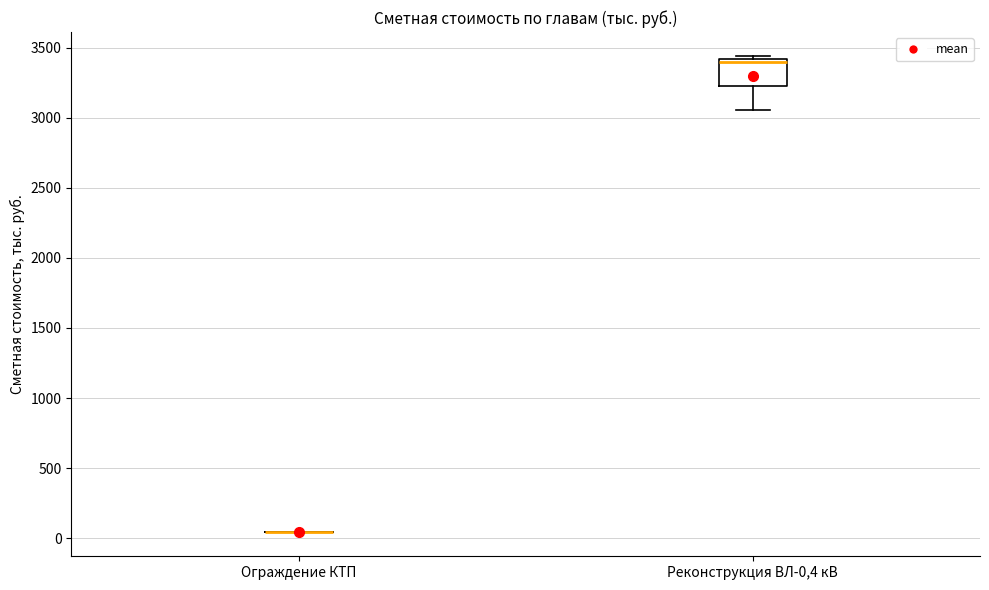

Reading left to right, read every box against the y-axis: the position of its median line, the range the box covers, and the ends of its whiskers. The values are not printed on the chart, so give them approximately, as read against the axis.

Ограждение КТП: box collapsed to a line at 50, whiskers 50 to 50
Реконструкция ВЛ-0,4 кВ: median 3400 (just below the box's upper edge), box 3250 to 3400, whiskers 3050 to 3450